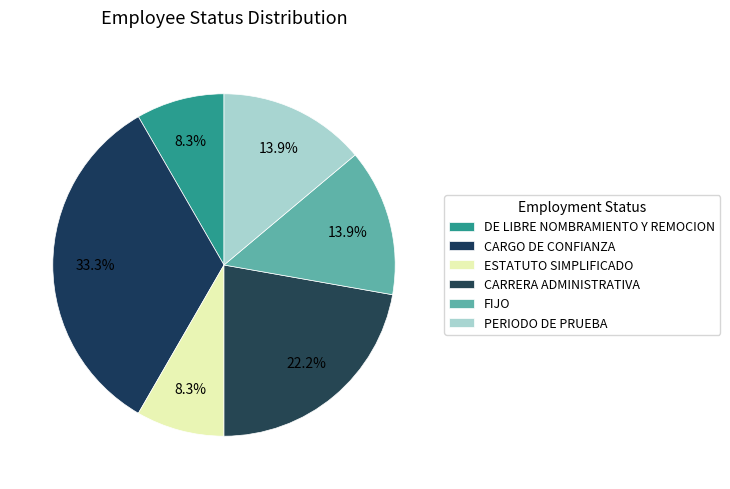

What percentage is the CARRERA ADMINISTRATIVA slice, to the nearest percent?

22%